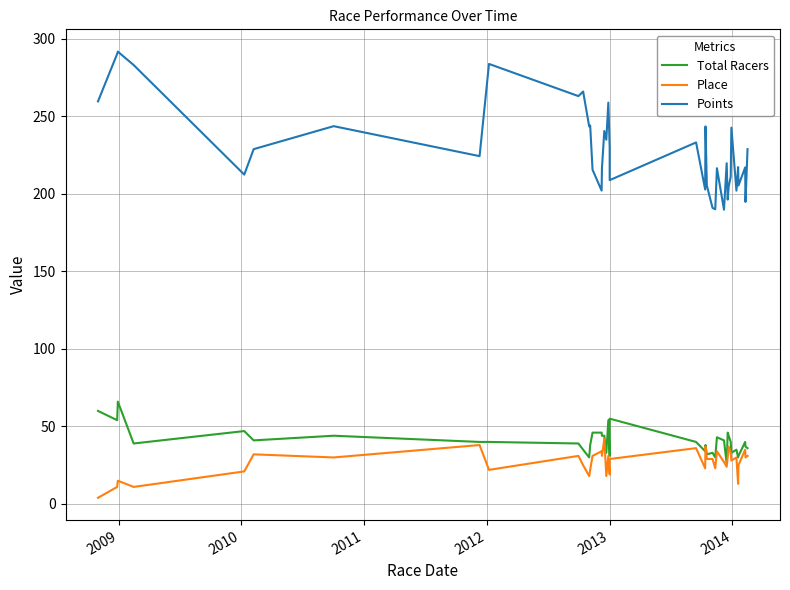

How many lines are shown in the chart?

3